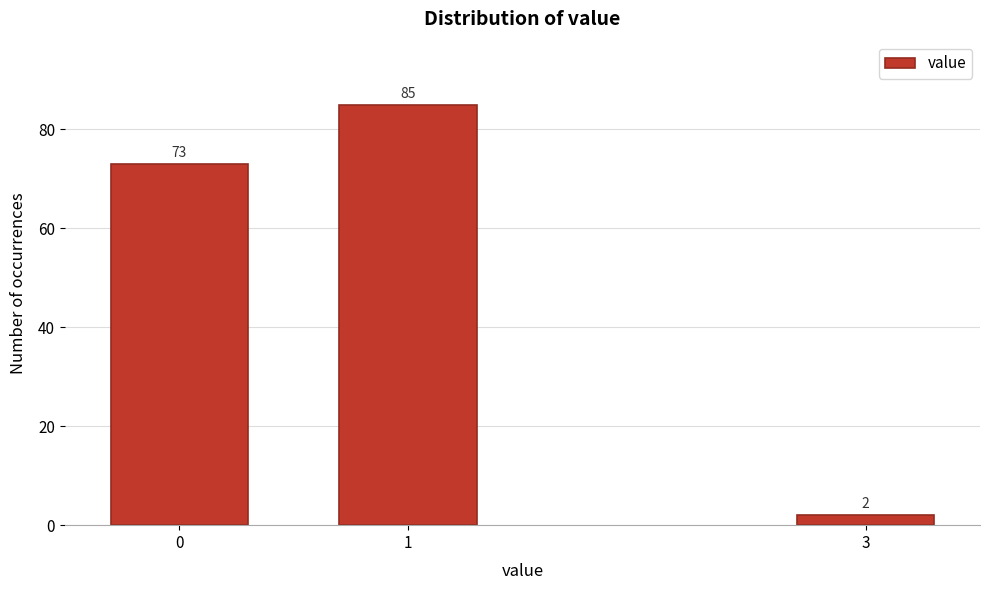

Reading right to left, transcribe all the data shown in this chart.

3=2	1=85	0=73